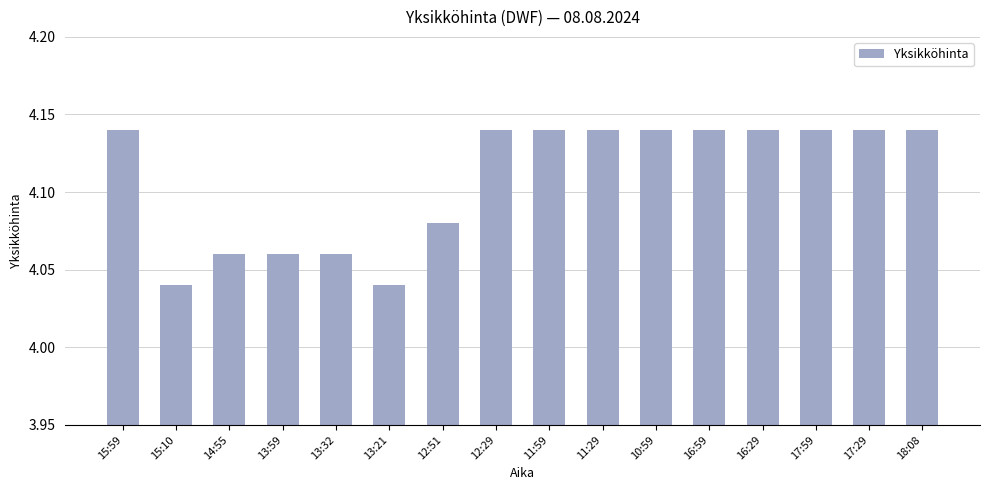

True or false: the data shows 2.1 at 15:59.

False